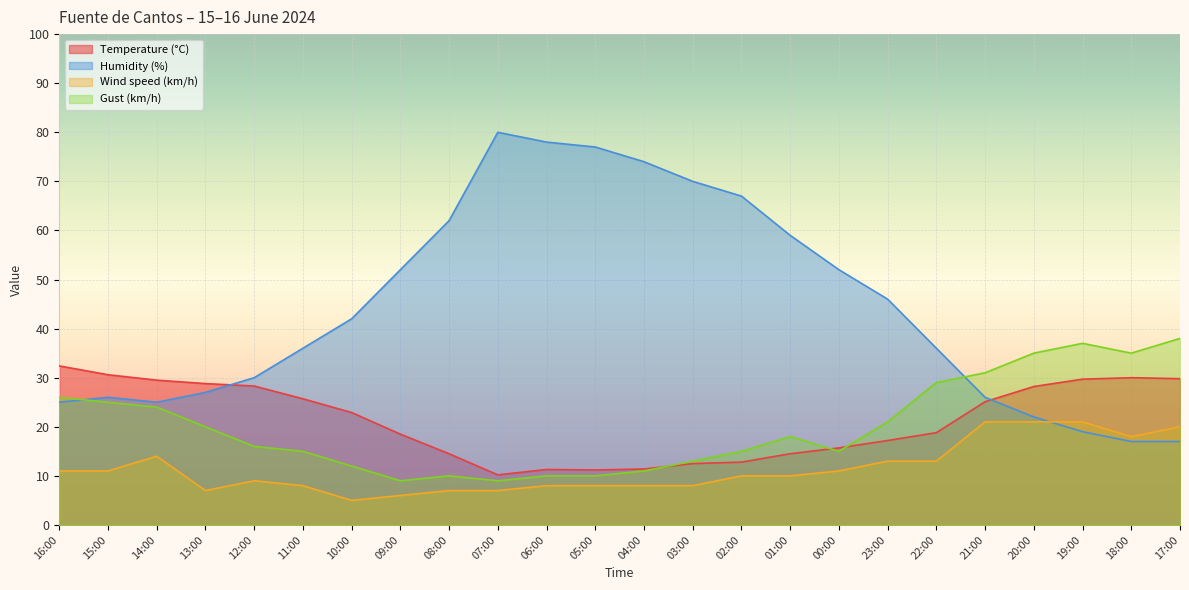

How many interior local peaks does the Temperature (°C) series have?

2